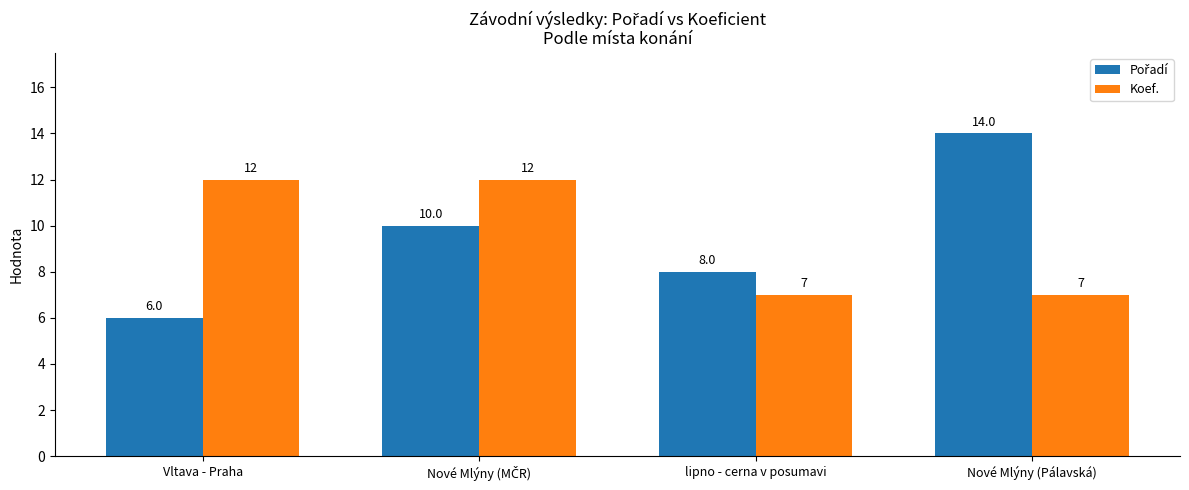

Is it true that Koef. equals 9 at Nové Mlýny (Pálavská)?

False